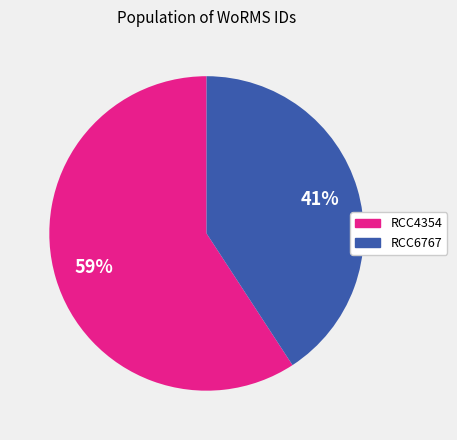

Which has a higher value, RCC6767 or RCC4354?

RCC4354